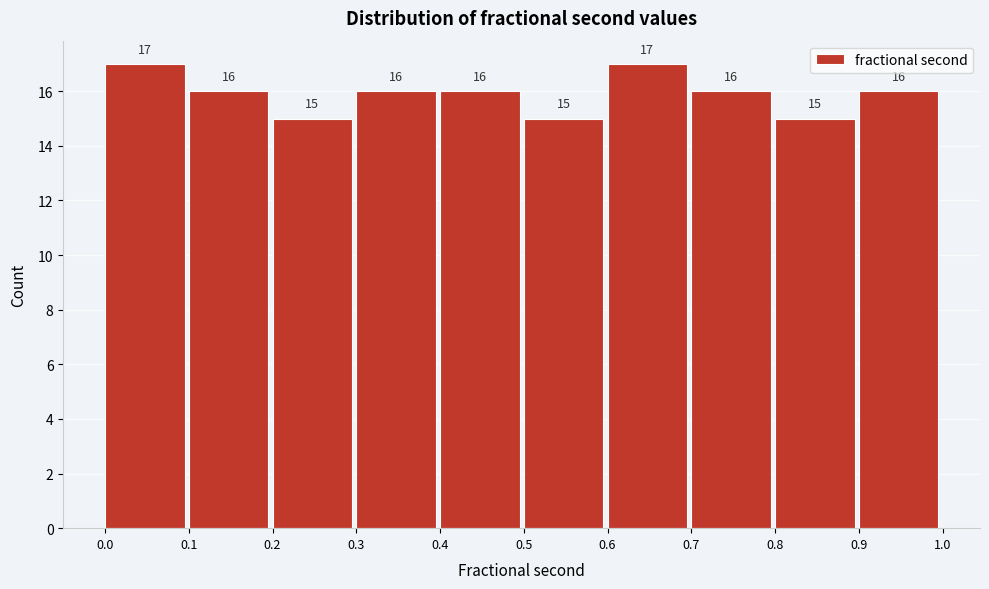

What is the height of the bar covering 0.1 to 0.2 on the x-axis?

16